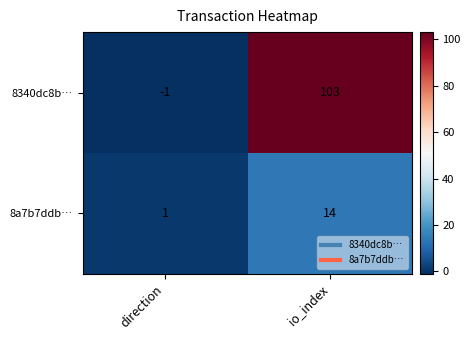

At direction, list the series in order from largest to smallest.

8a7b7ddb…, 8340dc8b…